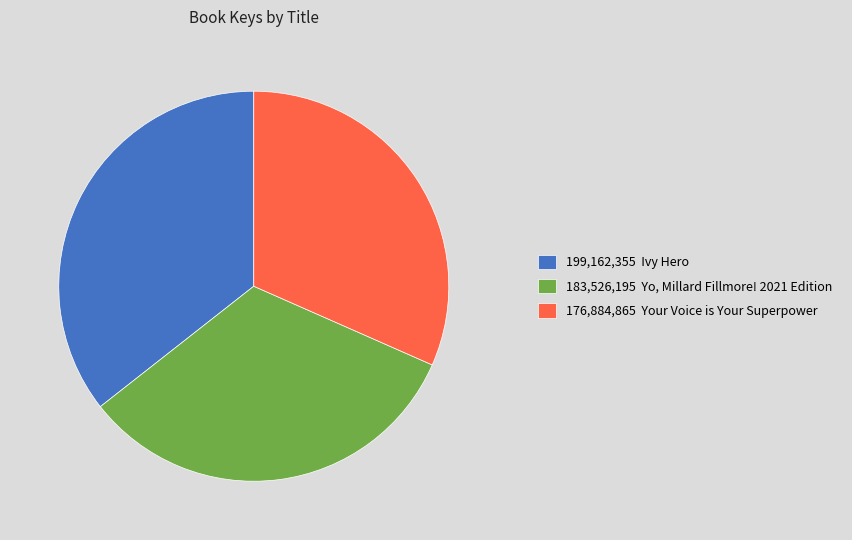

Does any single category account for the majority?

No